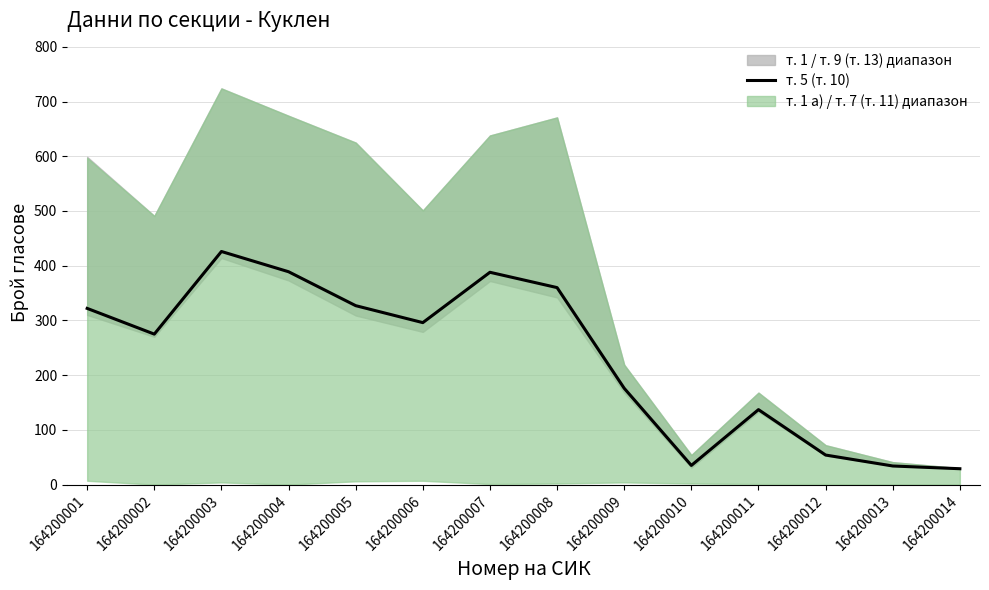

Rank the categories by value from lowest to highest.

164200014, 164200013, 164200010, 164200012, 164200011, 164200009, 164200002, 164200006, 164200001, 164200005, 164200008, 164200007, 164200004, 164200003